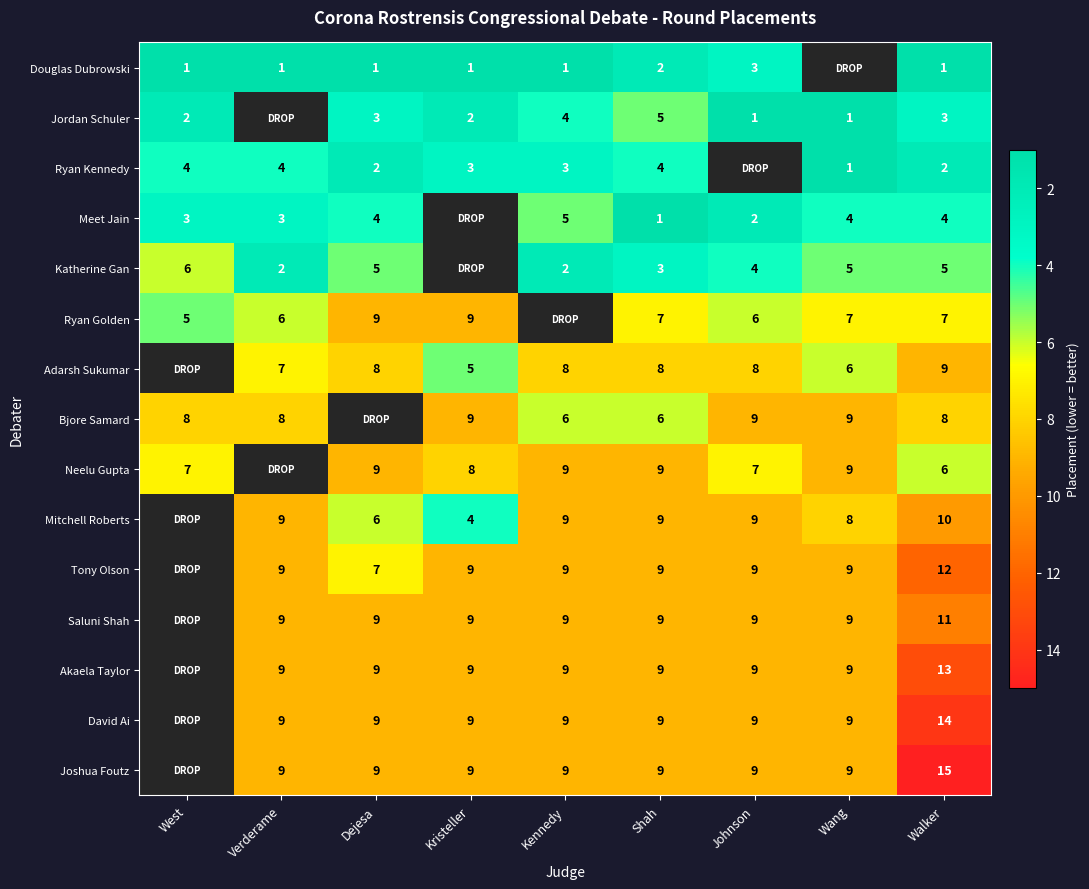

True or false: Akaela Taylor has a value of 14 at Dejesa.

False